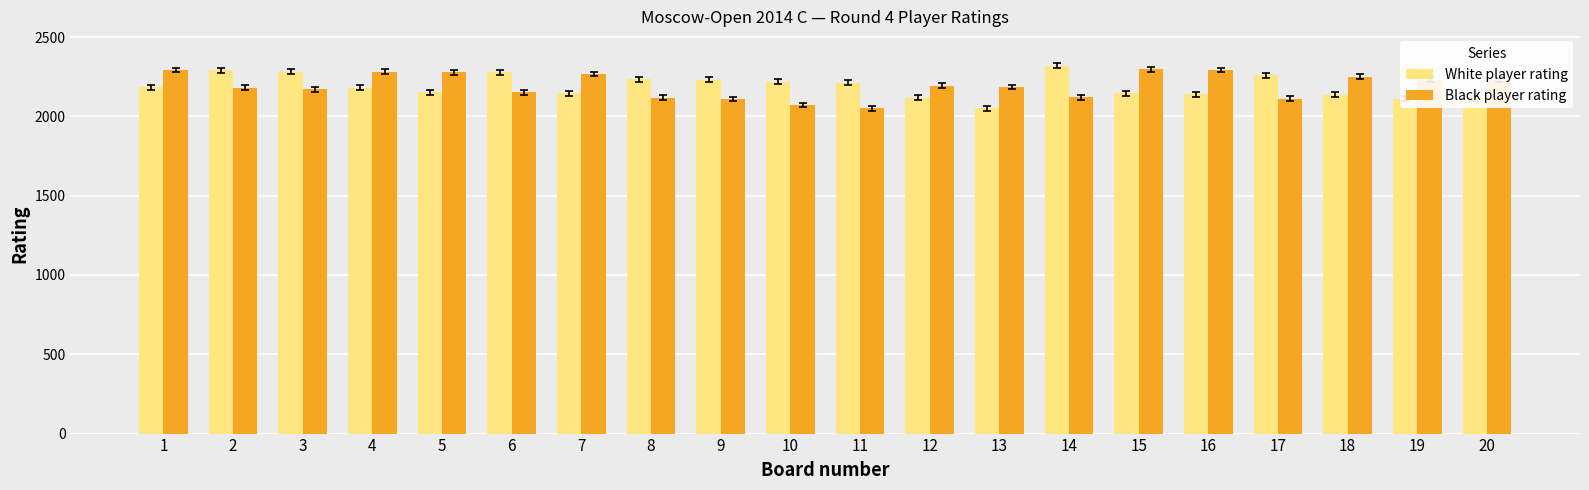

The value of Black player rating at 10 is 795. True or false?

False